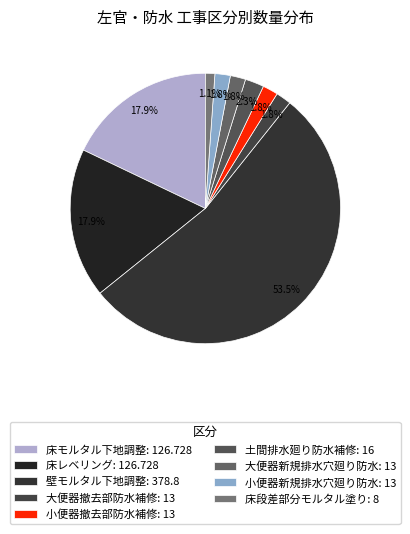

What portion of the pie excludes 壁モルタル下地調整?

46.5%